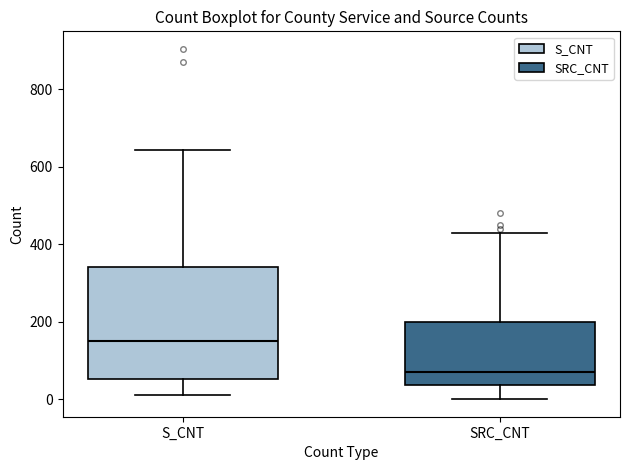

Where does the median line of the box for SRC_CNT sit on the y-axis? The values are not printed on the chart, so give them approximately, as read against the axis.

80